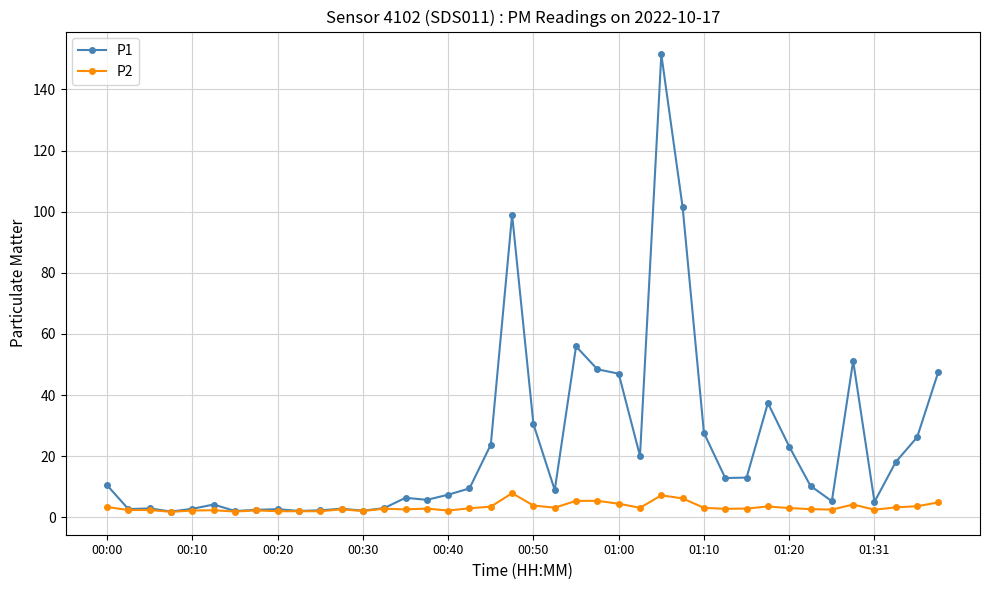

How many distinct data groups are displayed?

2